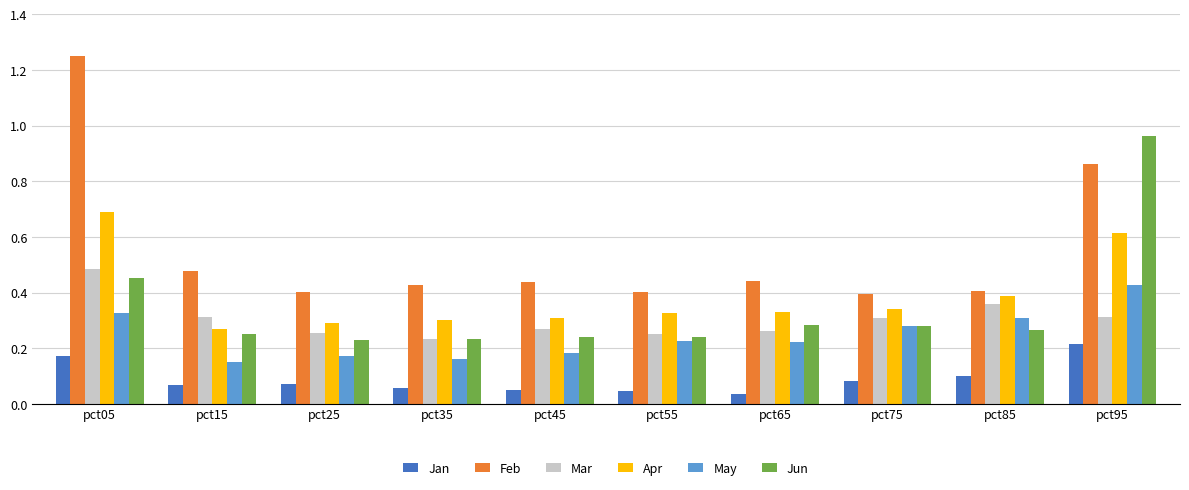

Does the chart contain stacked bars?

No